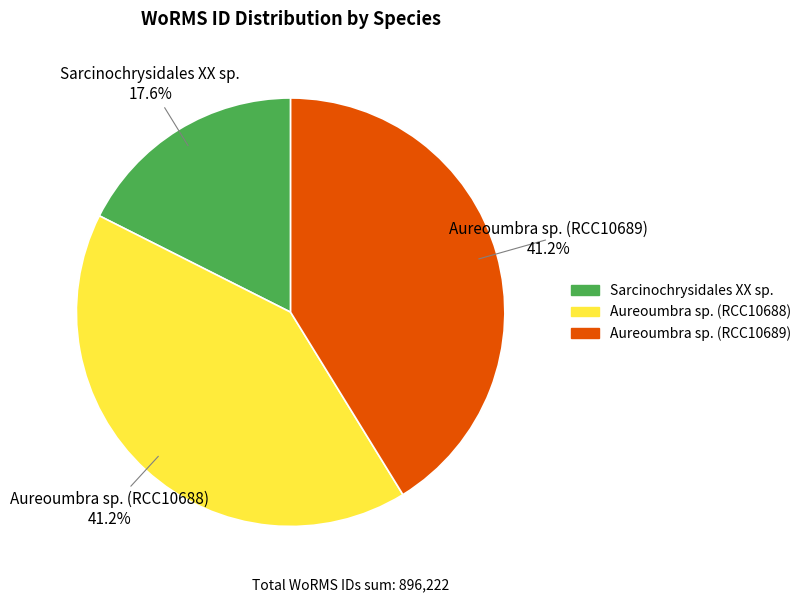

Is there a majority slice in this chart?

No